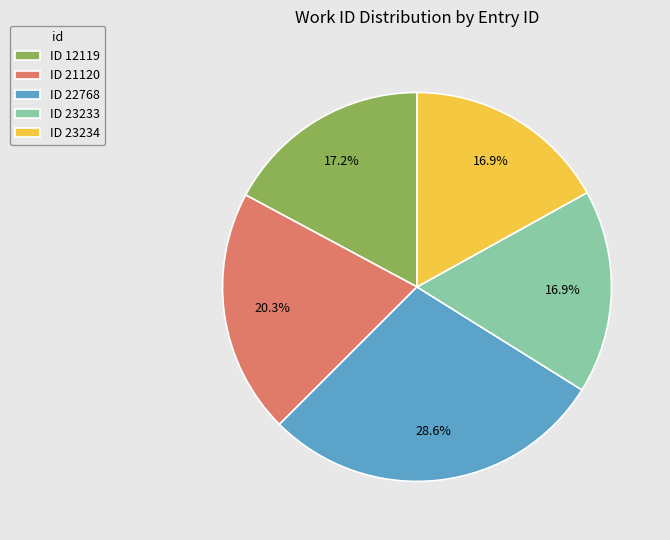

What percentage is NOT represented by ID 21120?

79.7%